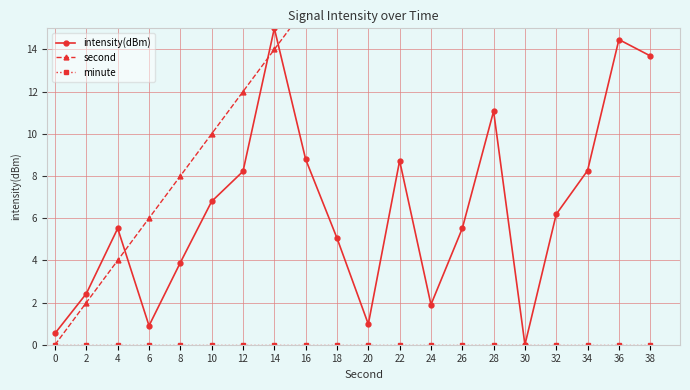

At how many categories does at least one series exceed 8?

15